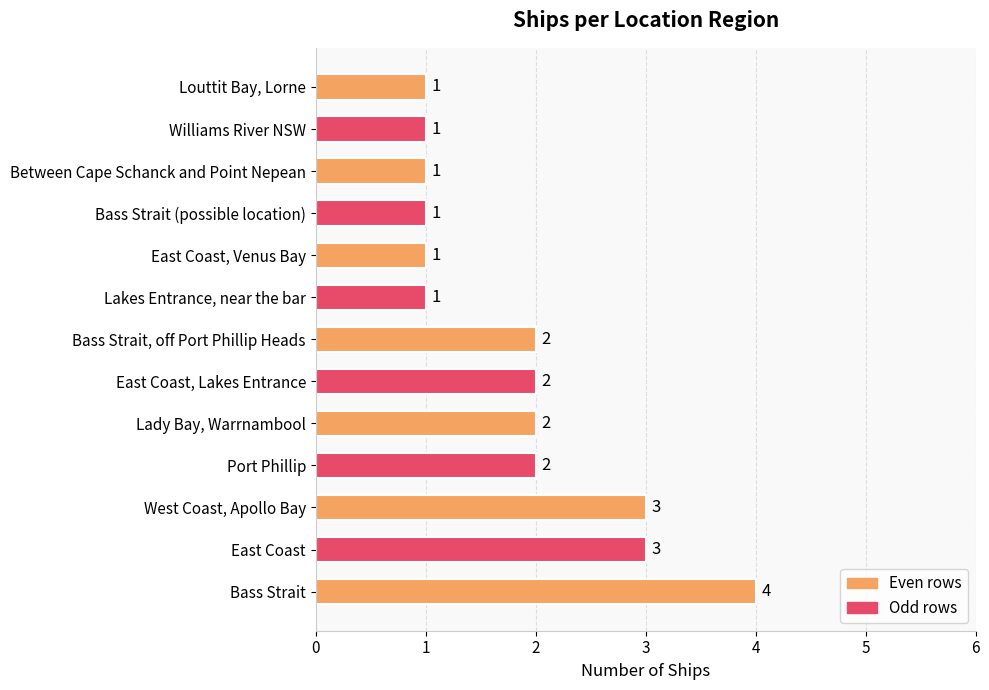

How many data points are less than 2?

6